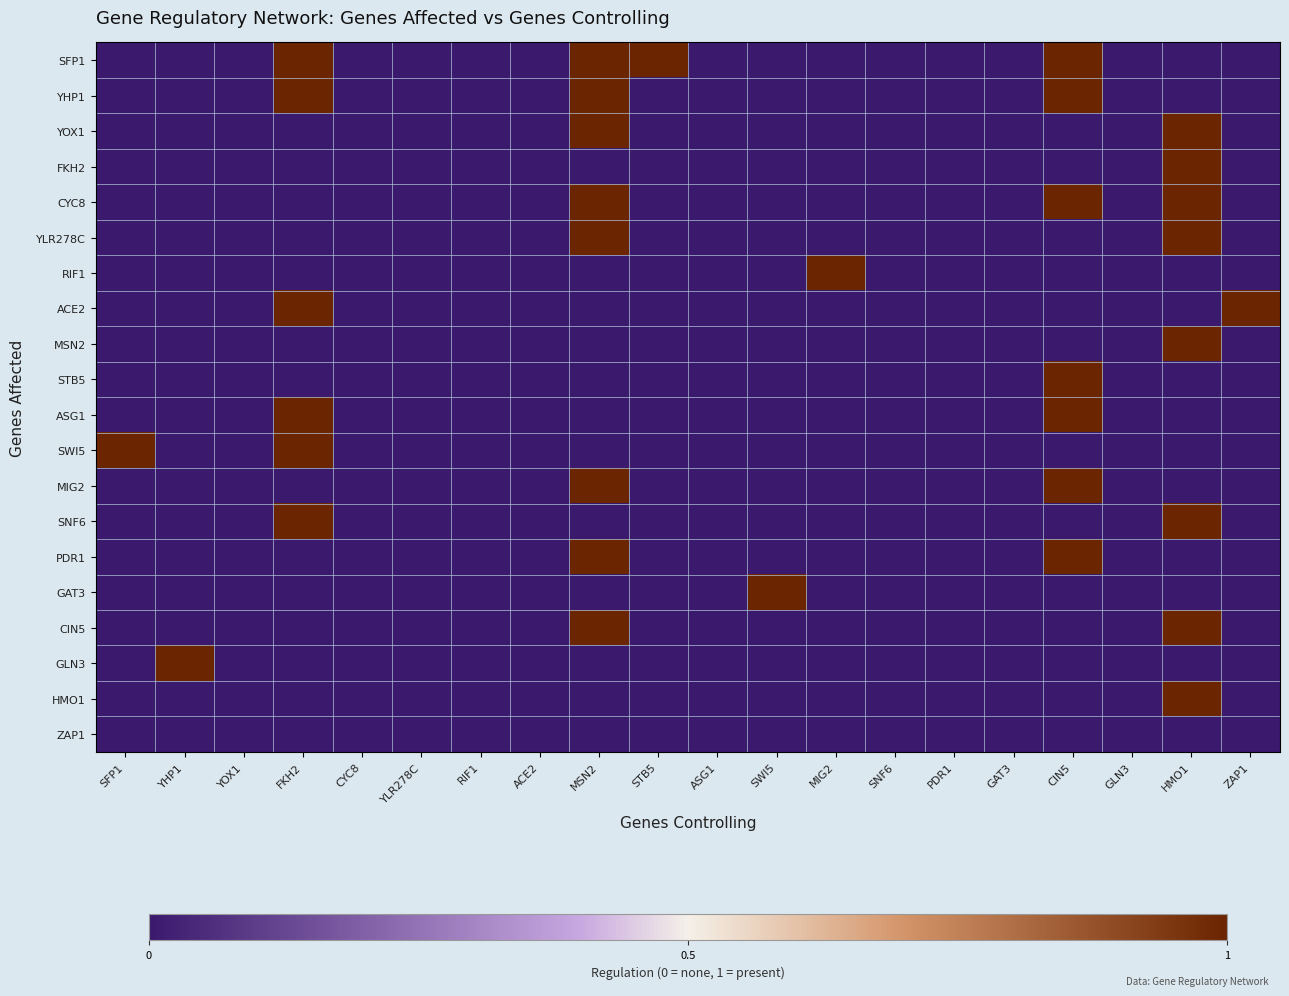

What is the difference between the highest and lowest values at MIG2?

1